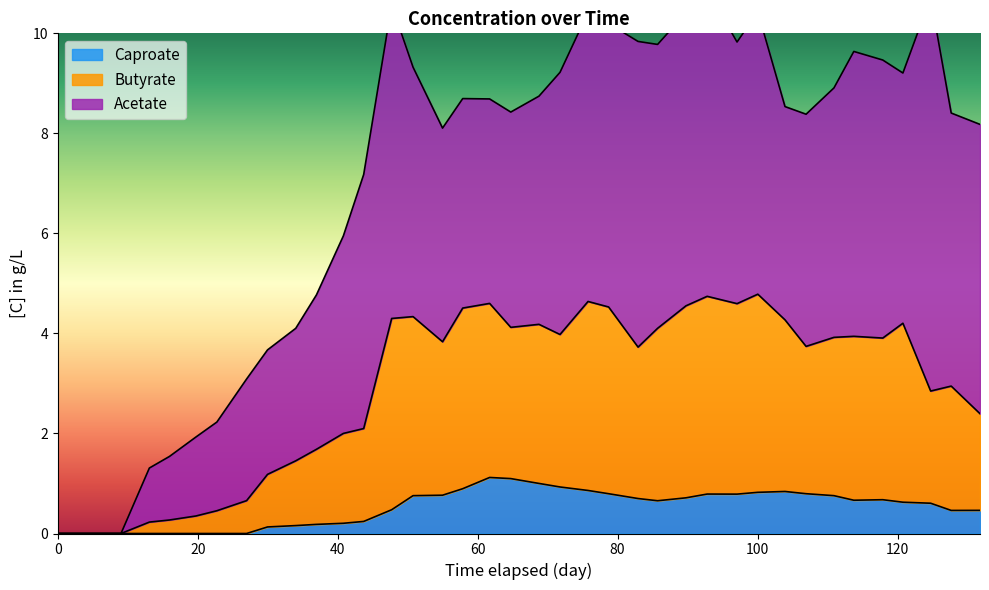

True or false: Butyrate_conc and Caproate_conc intersect in this chart.

False